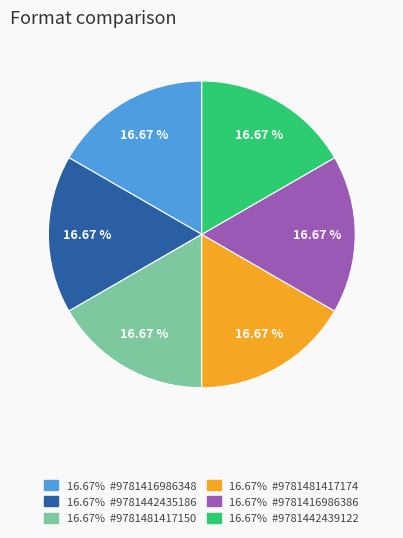

Does any single category account for the majority?

No